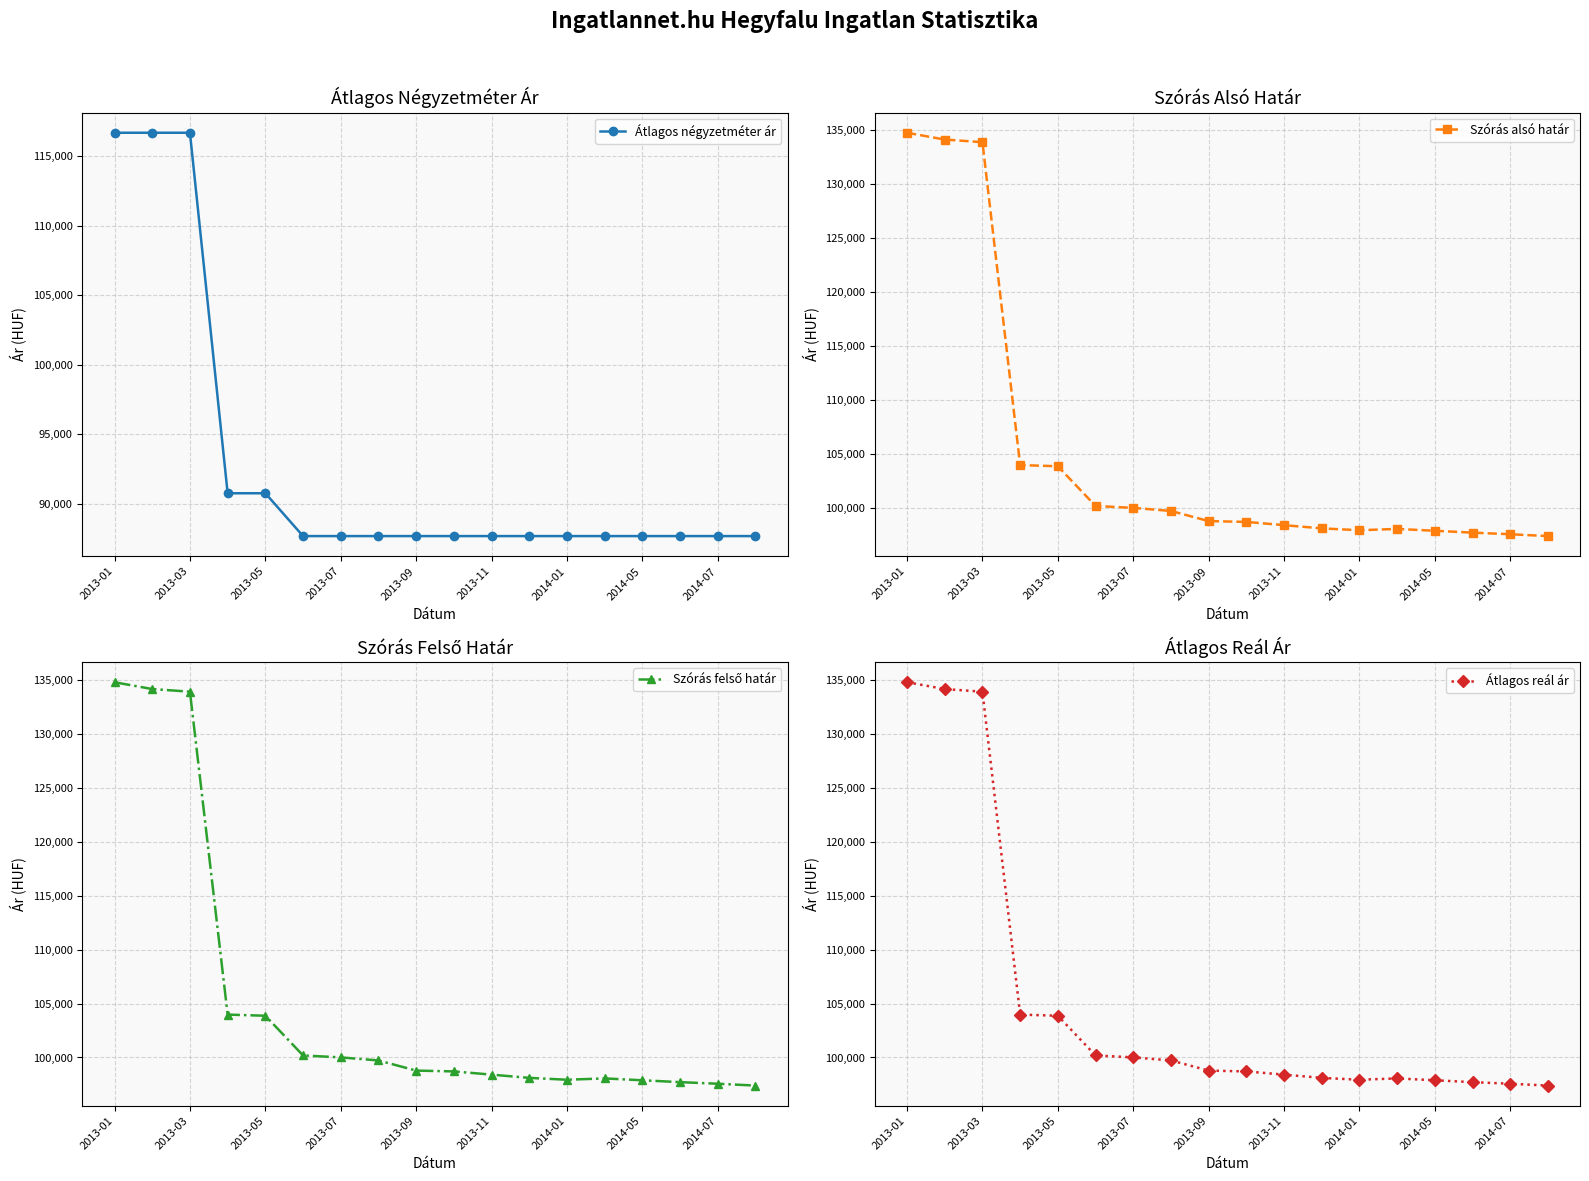

How many lines are shown in the chart?

4